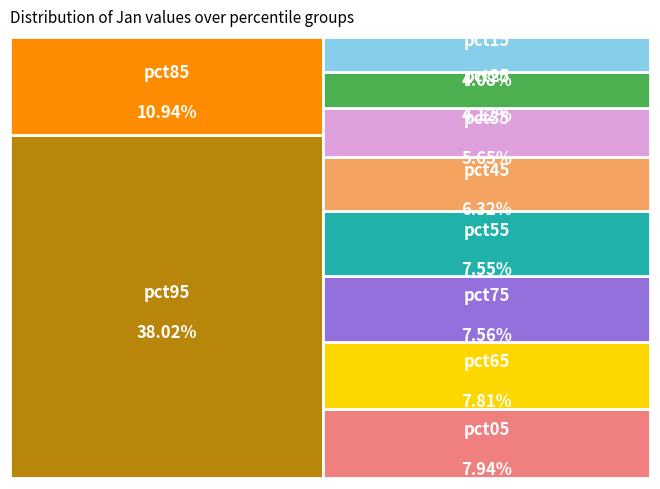

Does pct55 represent more than half of the total?

No